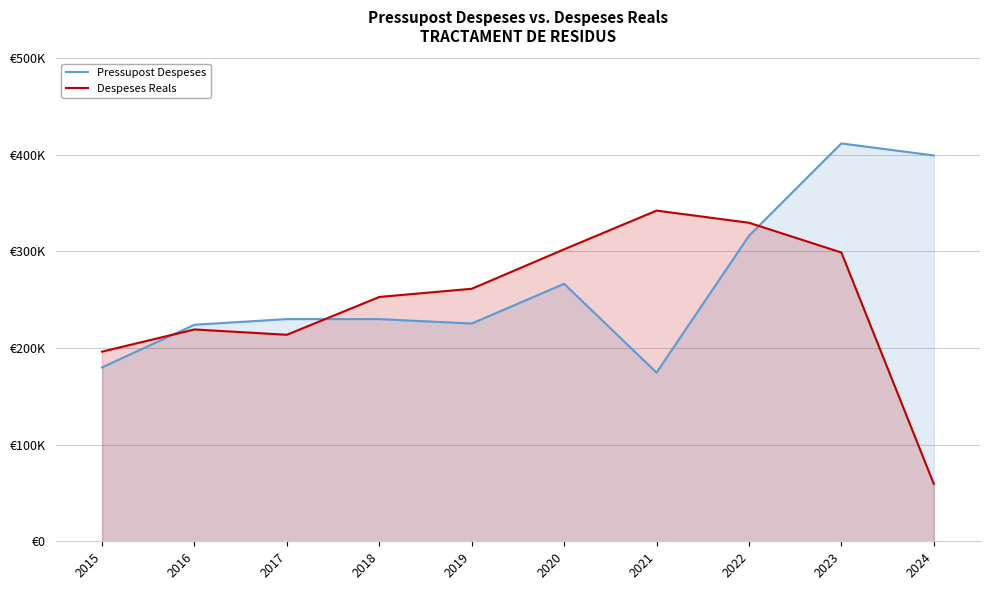

What is the sum of the Pressupost Despeses values at 2016 and 2017?

454153.9